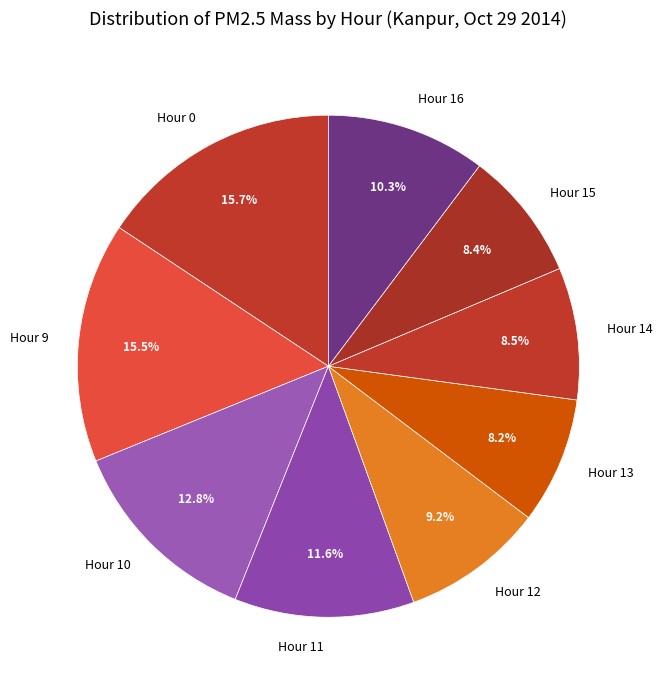

Which has a higher value, Hour 14 or Hour 9?

Hour 9